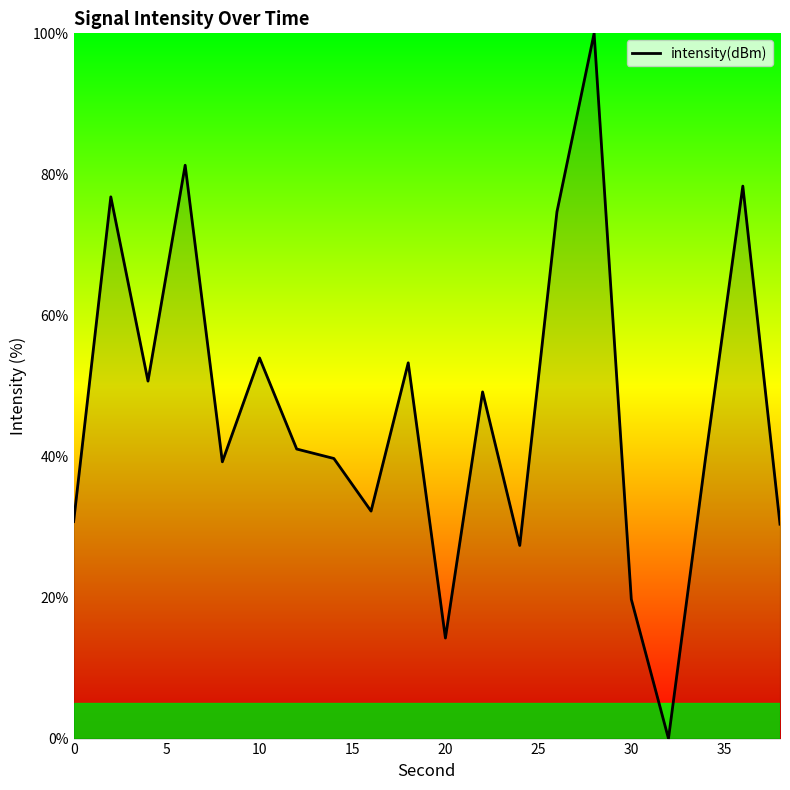

What is the difference between the maximum and minimum values?

100.0